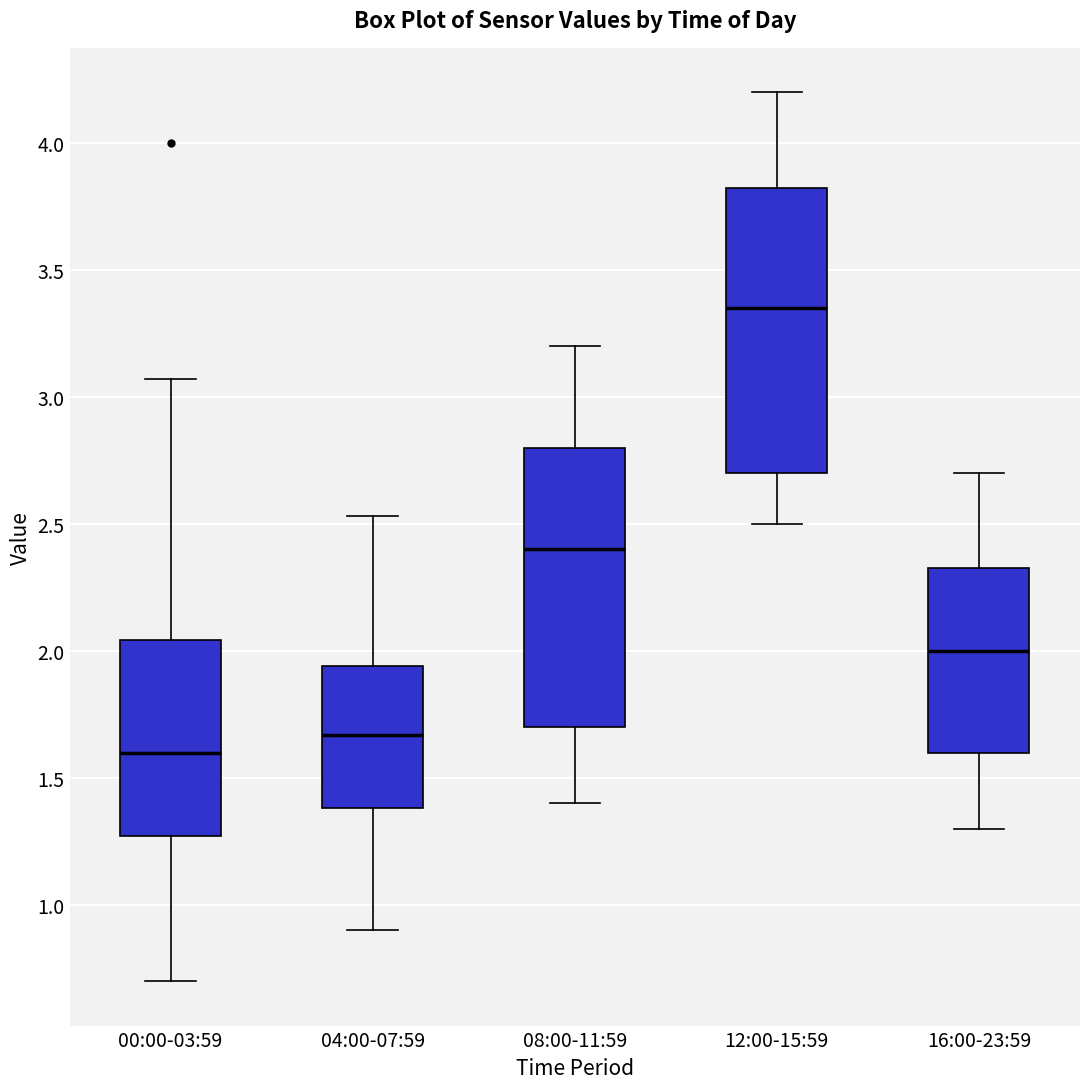

Reading left to right, transcribe this box plot: for each box, give where its median line is, the range the box spans, and where its two whiskers end, as read against the y-axis. The values are not printed on the chart, so give them approximately, as read against the axis.

00:00-03:59: median 1.60, box 1.25 to 2.05, whiskers 0.70 to 3.05
04:00-07:59: median 1.65, box 1.40 to 1.95, whiskers 0.90 to 2.55
08:00-11:59: median 2.40, box 1.70 to 2.80, whiskers 1.40 to 3.20
12:00-15:59: median 3.35, box 2.70 to 3.85, whiskers 2.50 to 4.20
16:00-23:59: median 2.00, box 1.60 to 2.35, whiskers 1.30 to 2.70